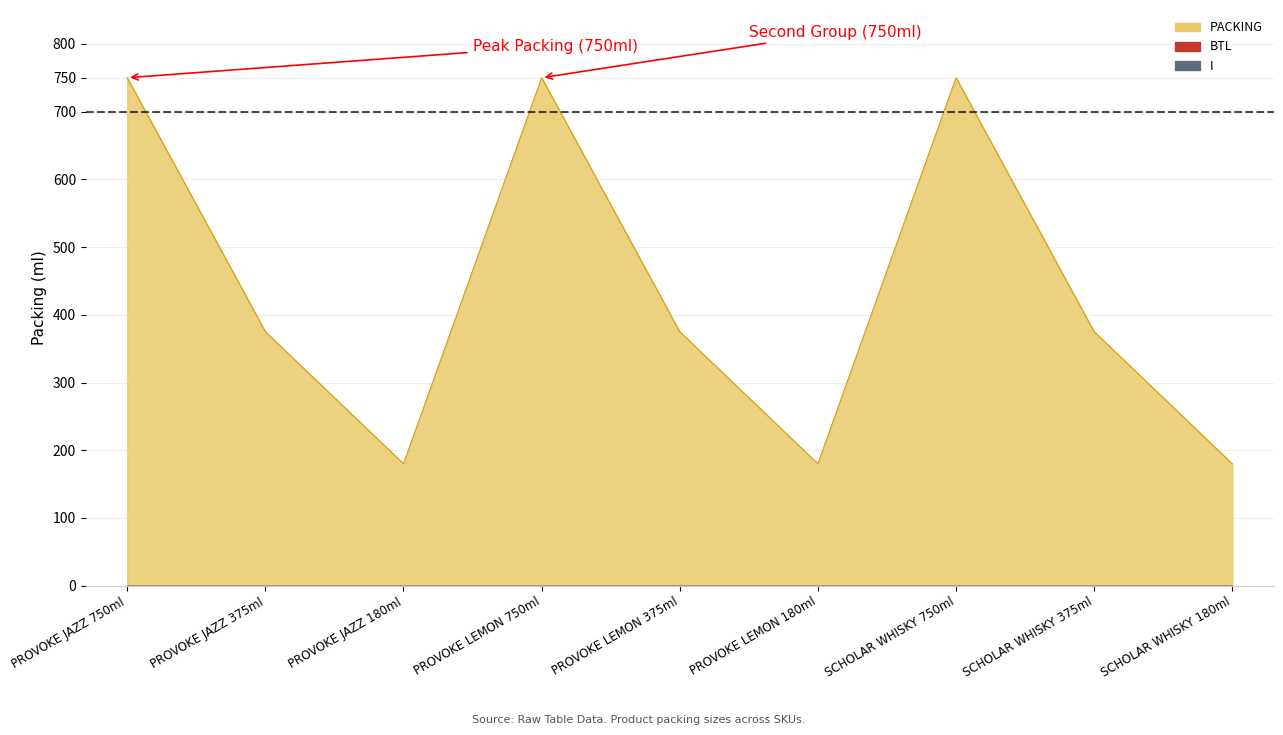

True or false: BTL and PACKING cross at least once.

False